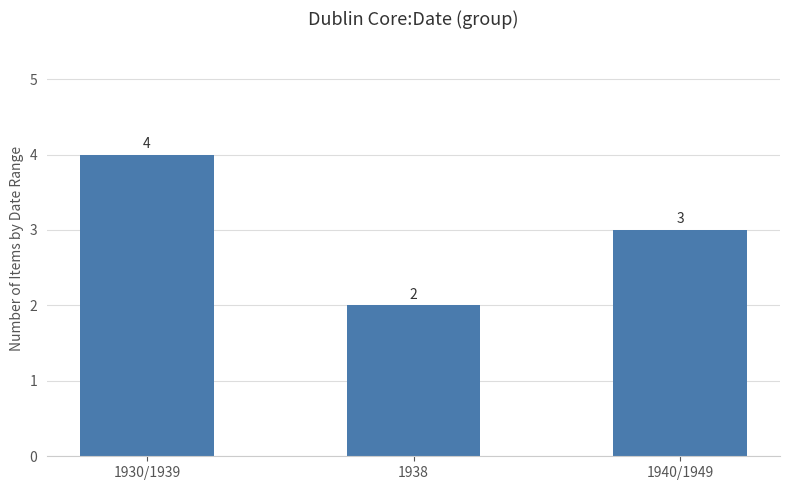

Count the number of categories in the chart.

3